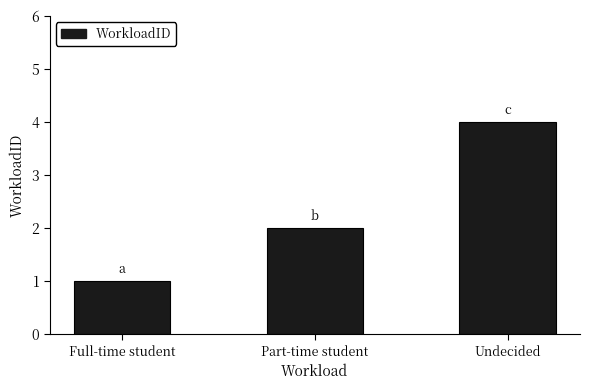

Rank the categories by value from highest to lowest.

Undecided, Part-time student, Full-time student